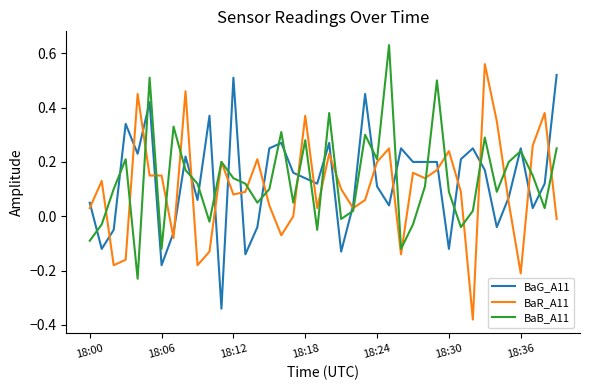

Which series has the largest range (max minus min)?

BaR_A11